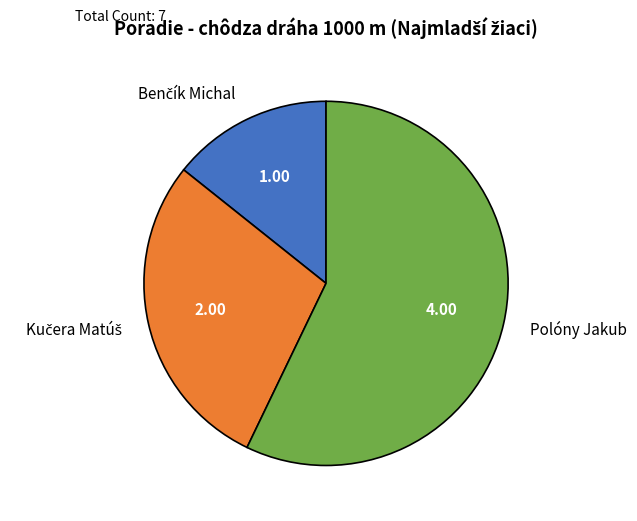

Is it true that Polóny Jakub is 70% of the pie?

False